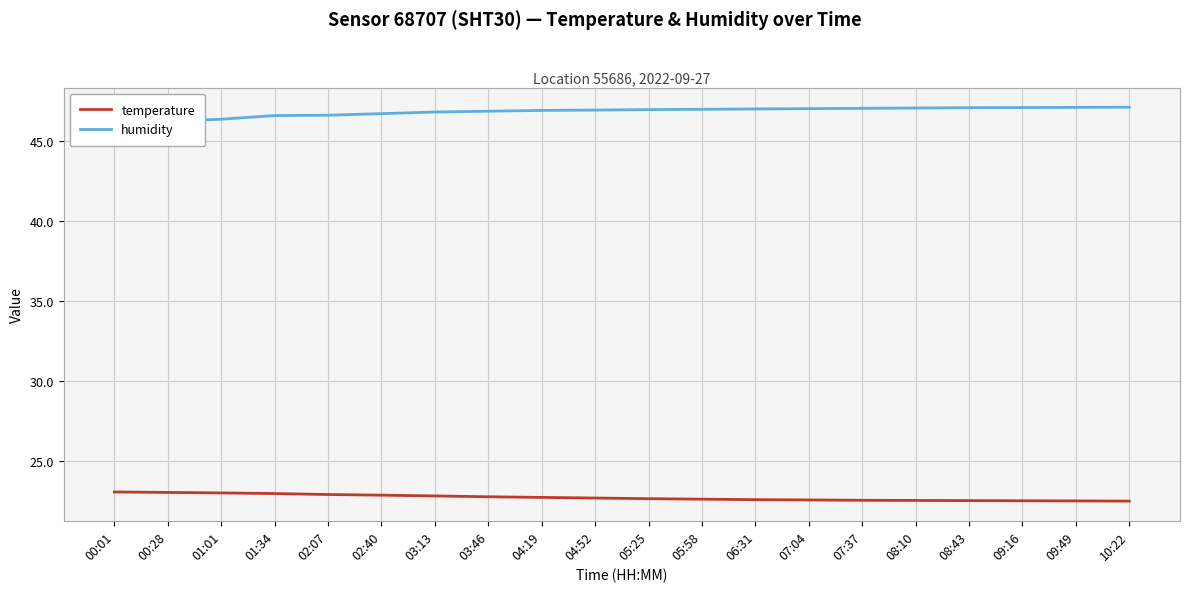

Reading left to right, extract all data points from this chart.

temperature: 23.1	23.1	23.0	23.0	22.9	22.9	22.9	22.8	22.8	22.7	22.7	22.6	22.6	22.6	22.6	22.6	22.6	22.6	22.5	22.5
humidity: 45.9	46.2	46.4	46.6	46.6	46.7	46.8	46.9	46.9	46.9	47.0	47.0	47.0	47.0	47.0	47.0	47.1	47.1	47.1	47.1